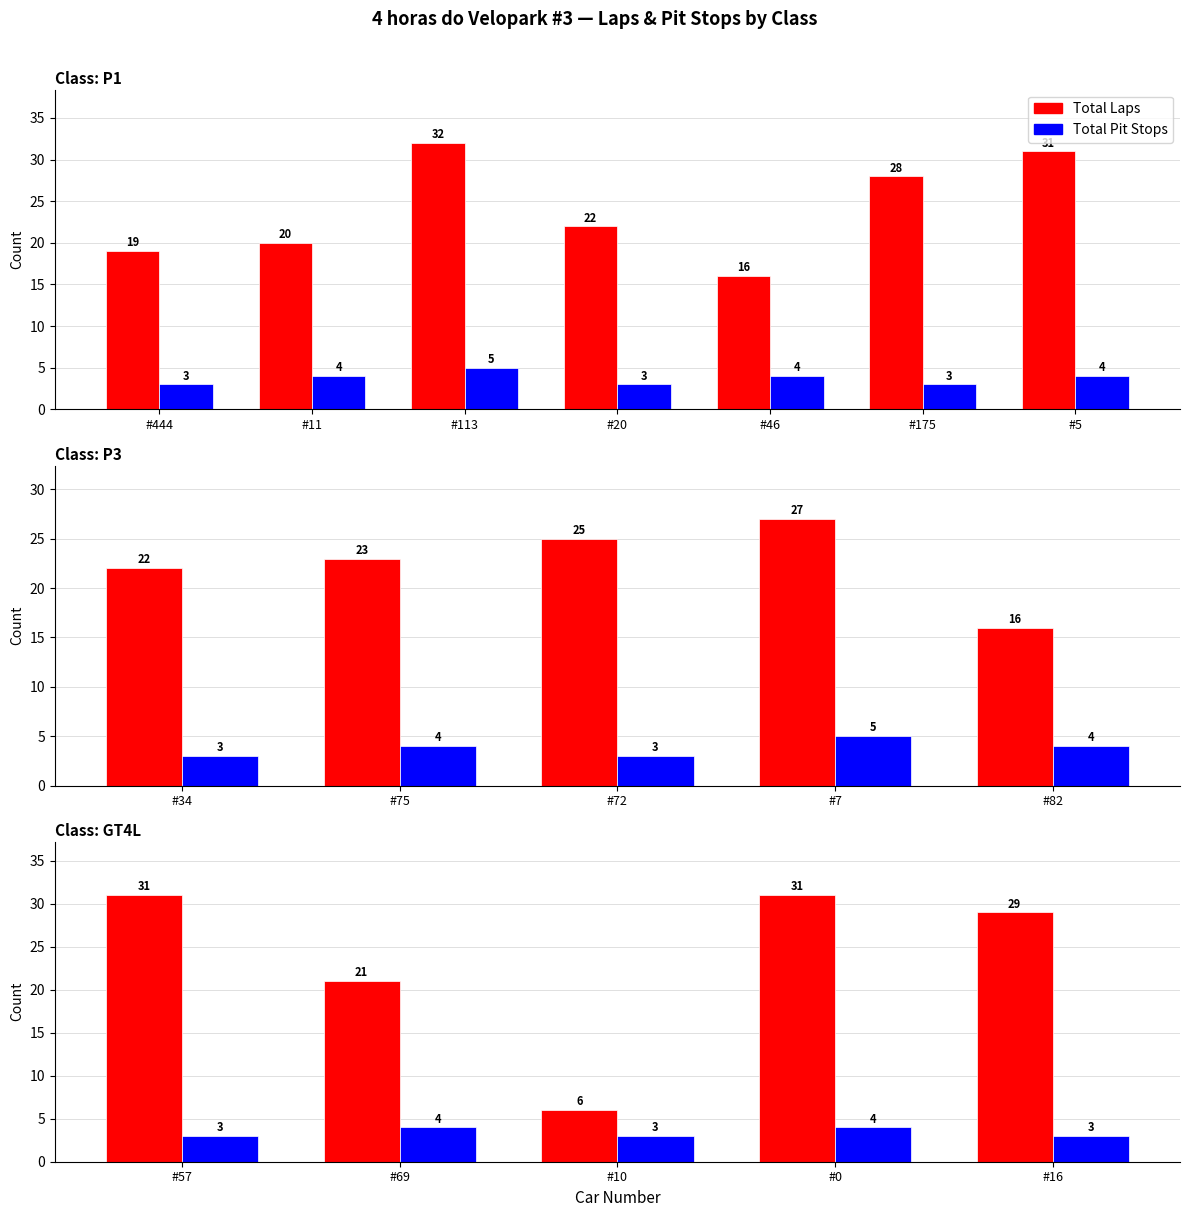

Count the number of categories in the chart.

5